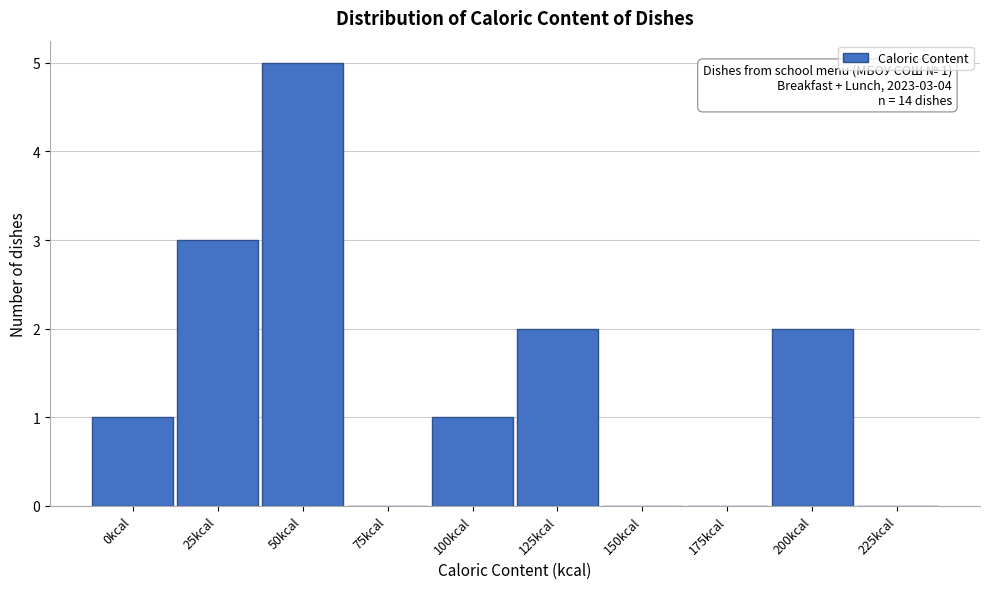

Reading left to right, transcribe all the data shown in this chart.

0kcal=1	25kcal=3	50kcal=5	75kcal=0	100kcal=1	125kcal=2	150kcal=0	175kcal=0	200kcal=2	225kcal=0